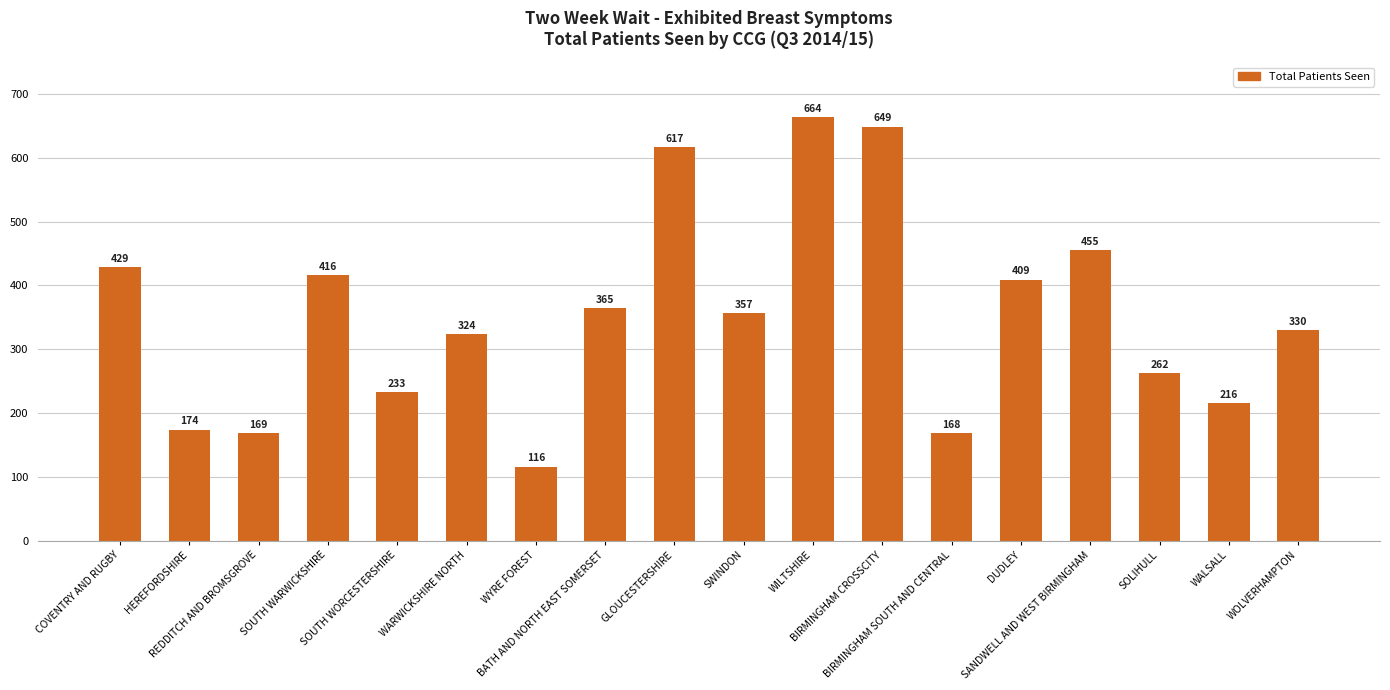

Is it true that the value at BIRMINGHAM CROSSCITY is 649?

True